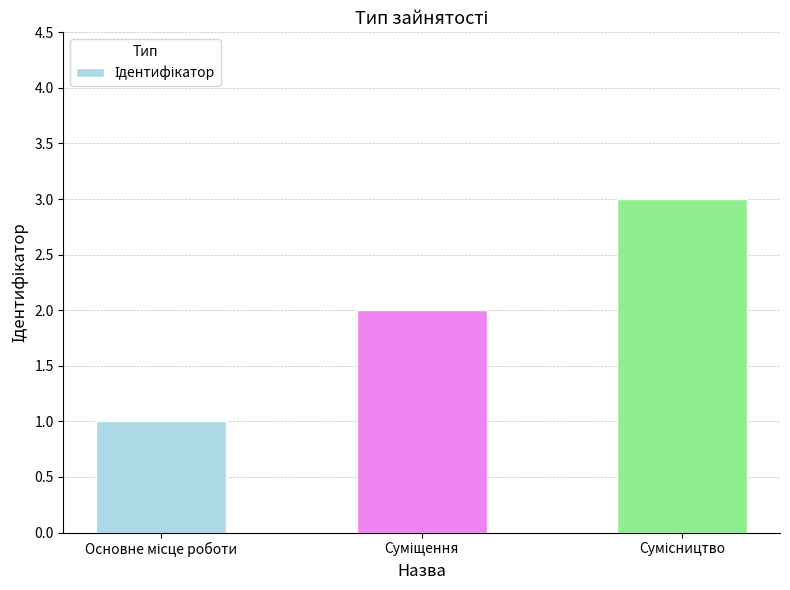

What is the maximum value shown in the chart?

3